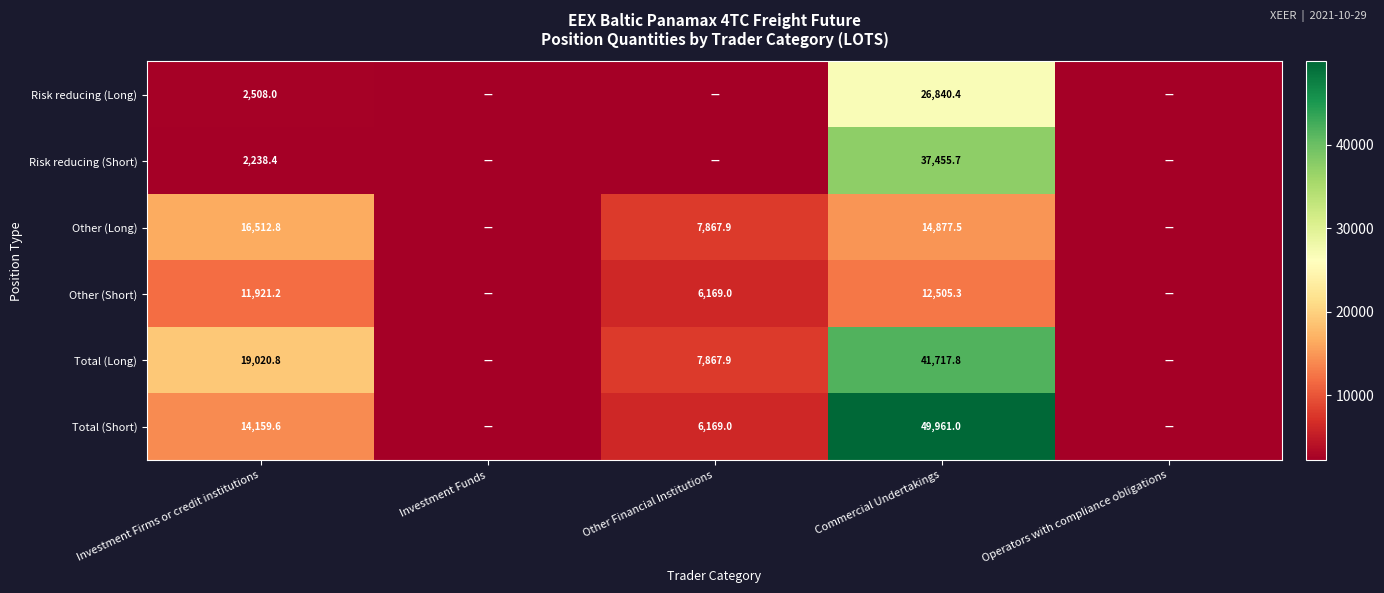

What is the difference between the highest and lowest values at Investment Firms or credit institutions?

16782.4